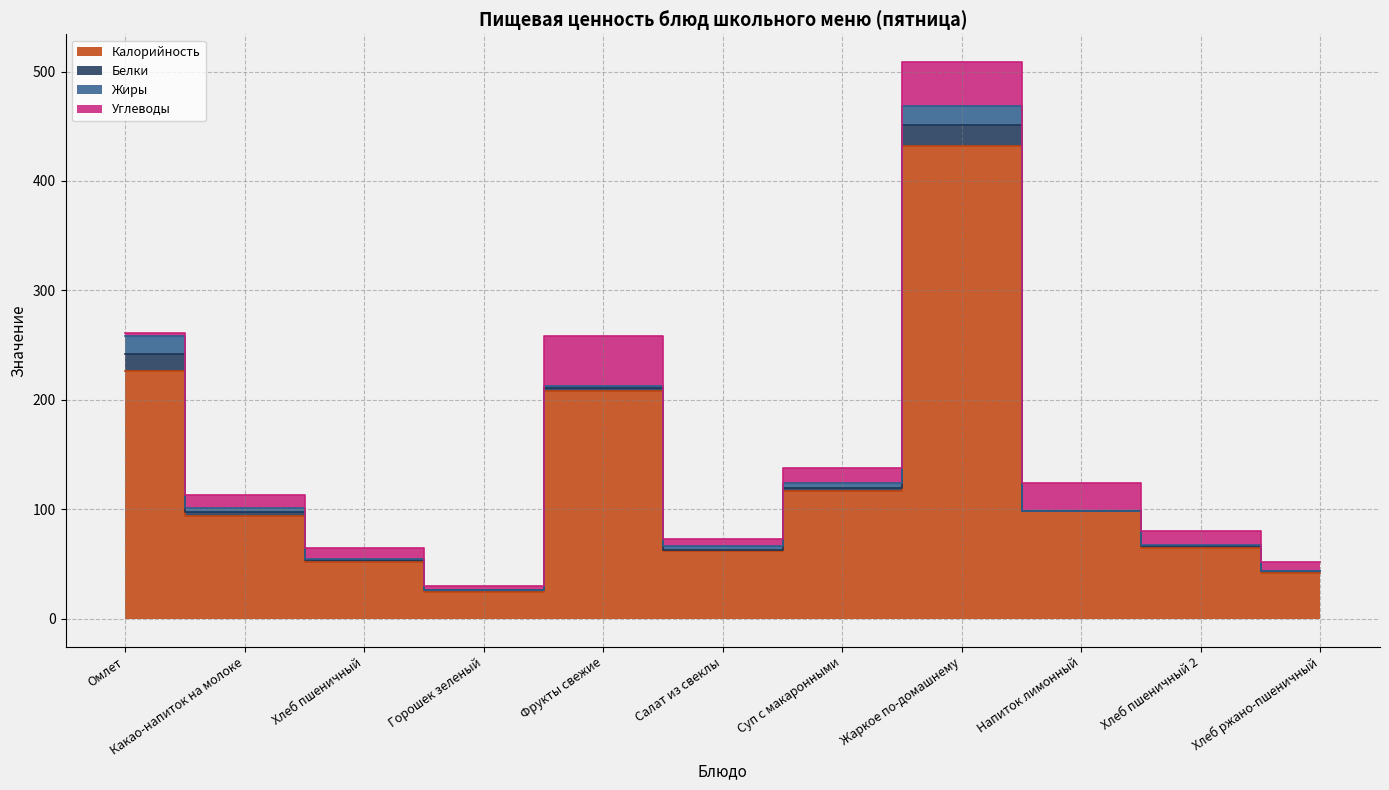

Which series has the largest total across all categories?

Калорийность